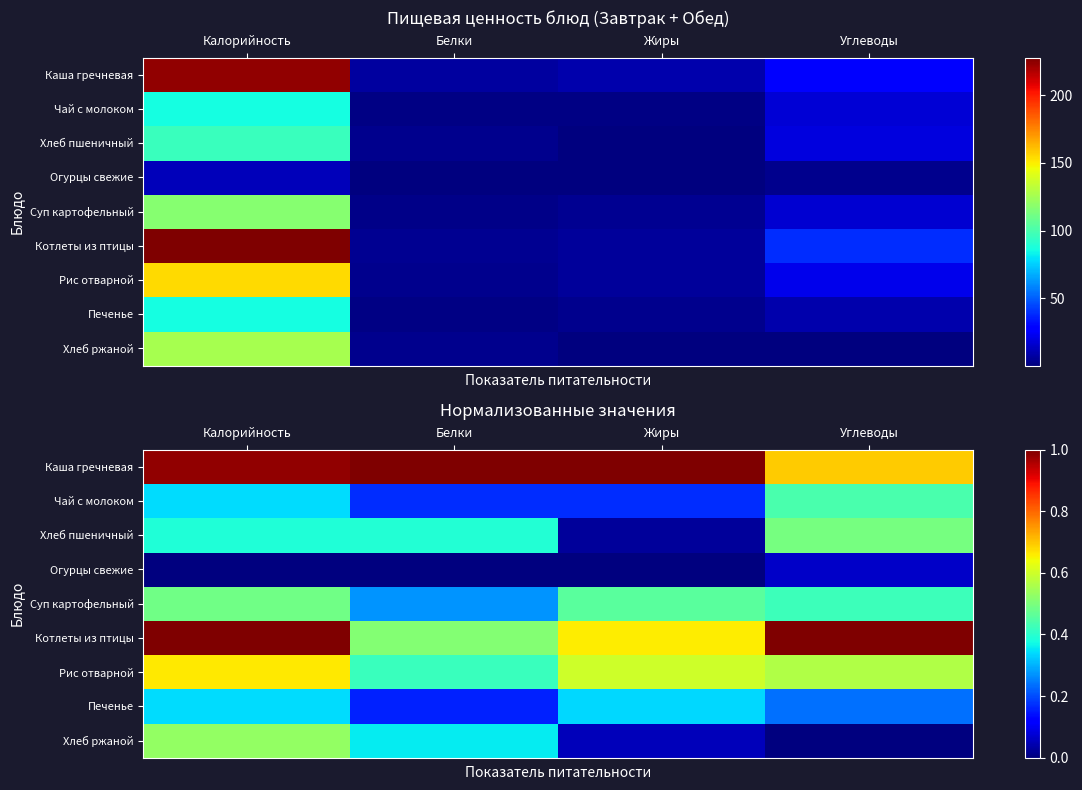

Which has a higher value, Белки or Углеводы?

Белки